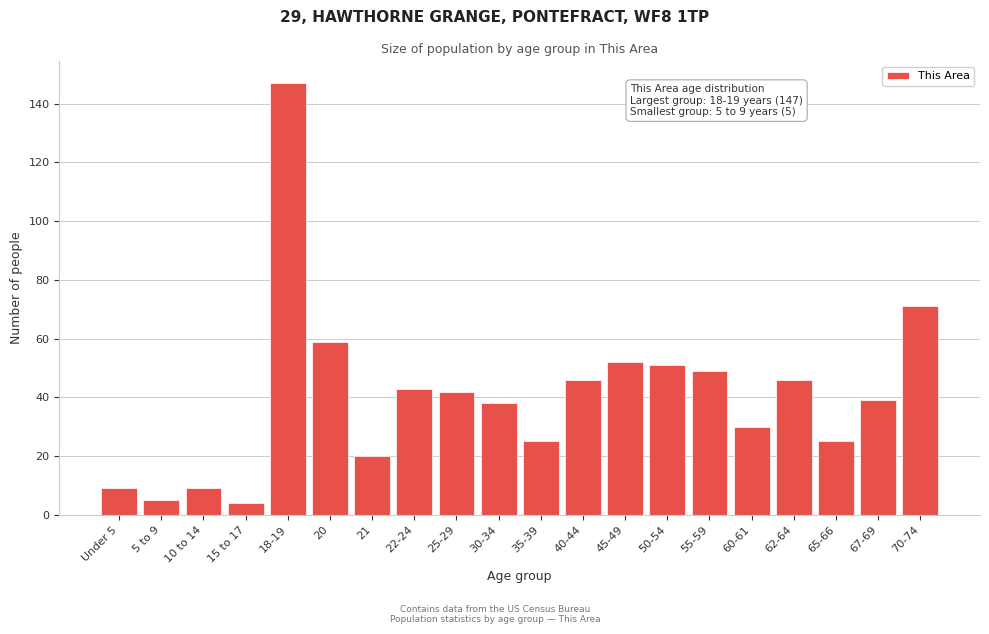

Reading left to right, what are all the values shown in this chart?

Under 5=9	5 to 9=5	10 to 14=9	15 to 17=4	18-19=147	20=59	21=20	22-24=43	25-29=42	30-34=38	35-39=25	40-44=46	45-49=52	50-54=51	55-59=49	60-61=30	62-64=46	65-66=25	67-69=39	70-74=71